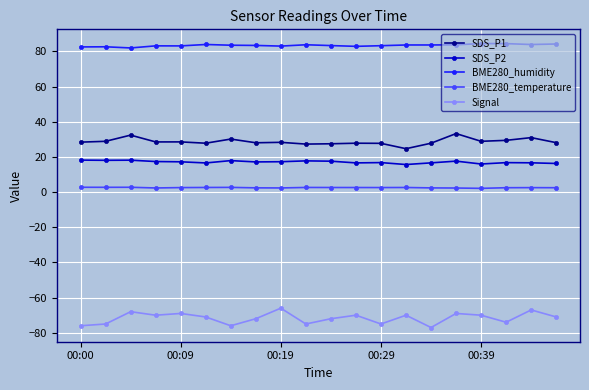

True or false: BME280_humidity and Signal intersect in this chart.

False